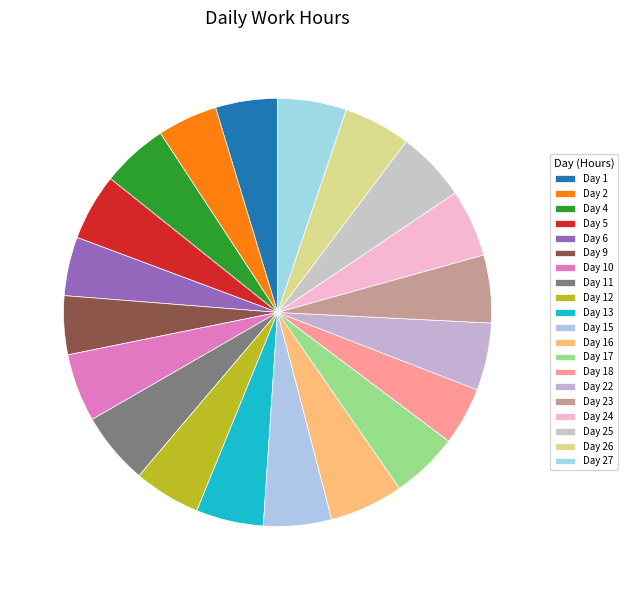

Does Day 4 account for over 50% of the chart?

No